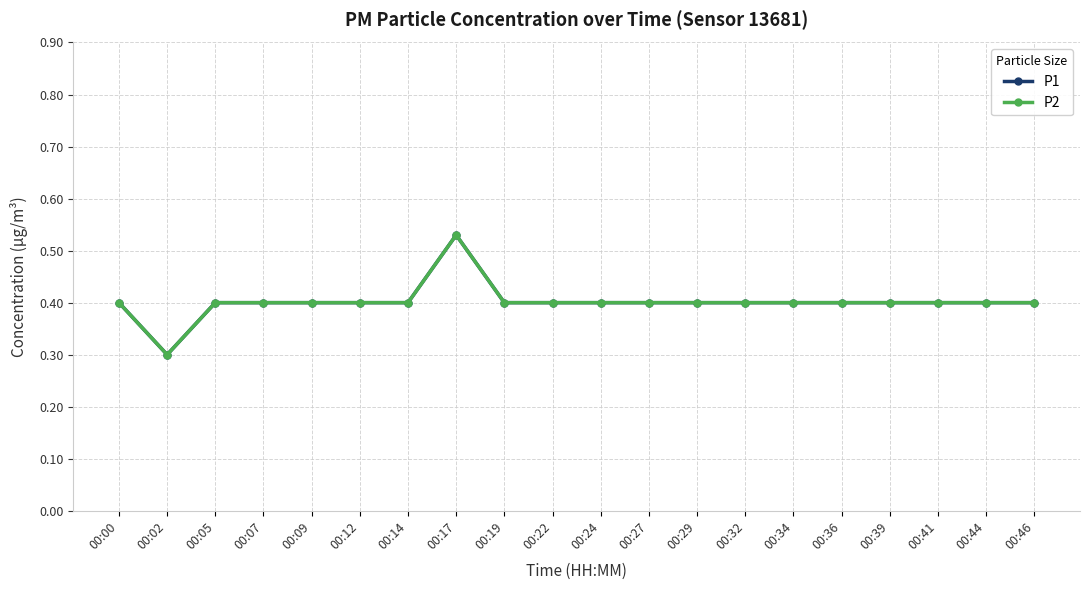

What is the average value of the P1 series?

0.4